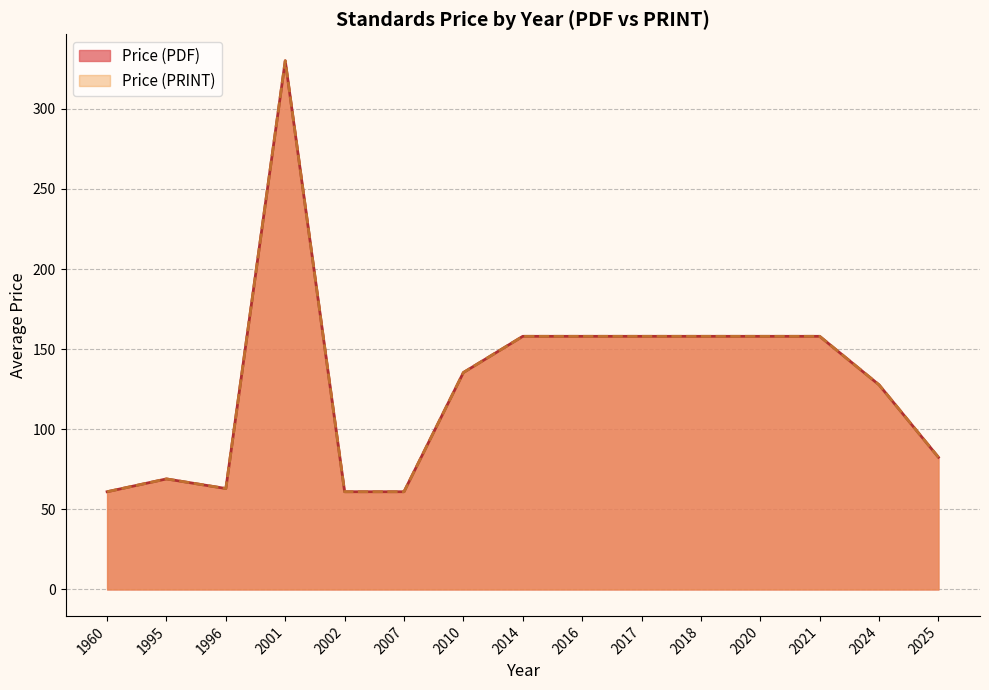

How many data points in Price (PDF) are less than 158?

8